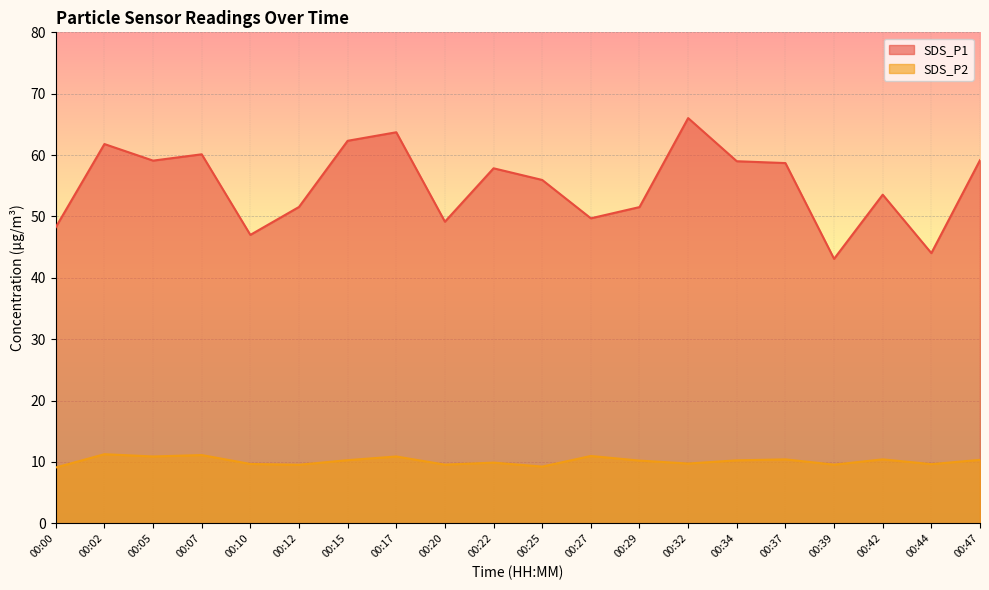

What is the value of the SDS_P1 point at the 6th from the left?

51.5